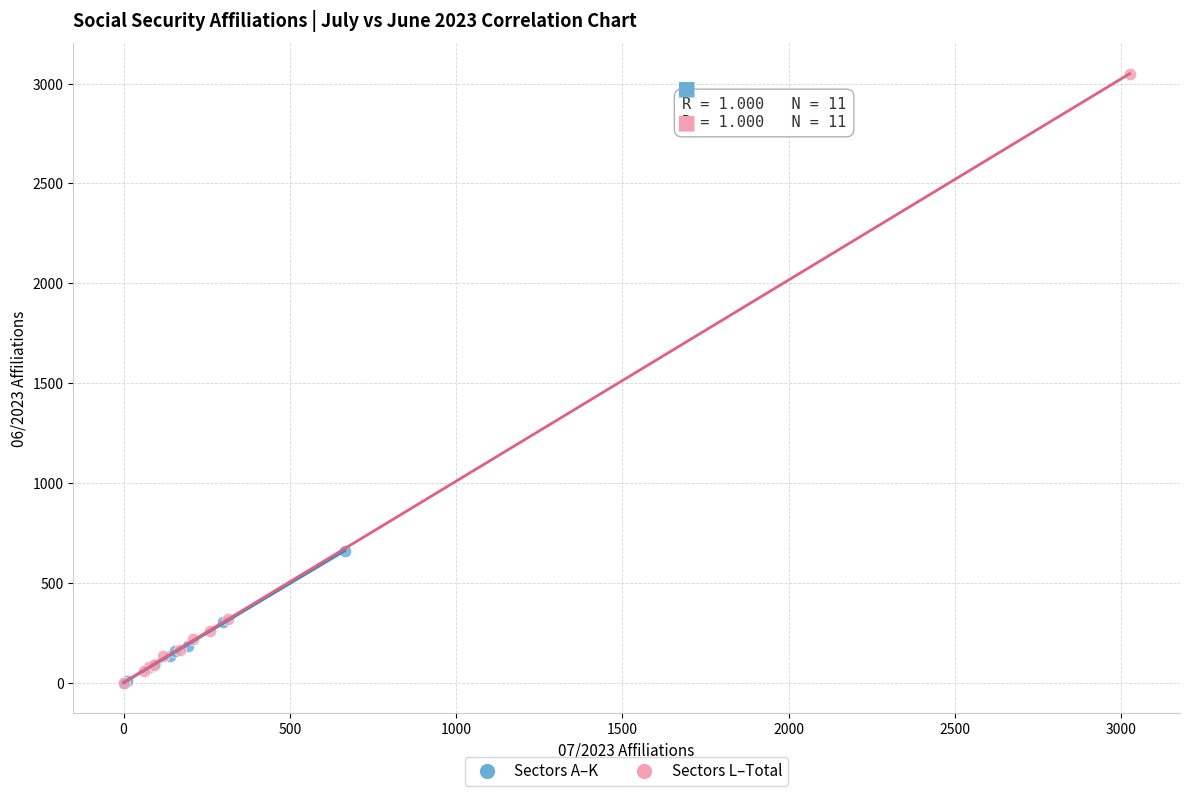

What are all the series names shown in the legend?

Sectors A–K, Sectors L–Total